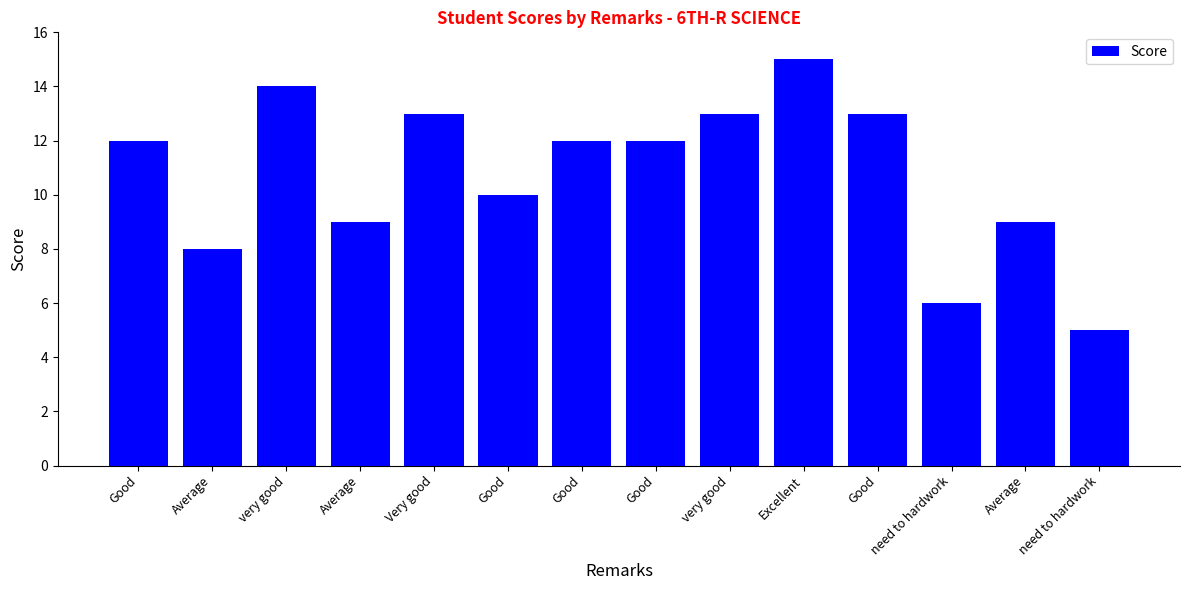

What is the ratio of the value at Excellent to the value at very good?

1.1